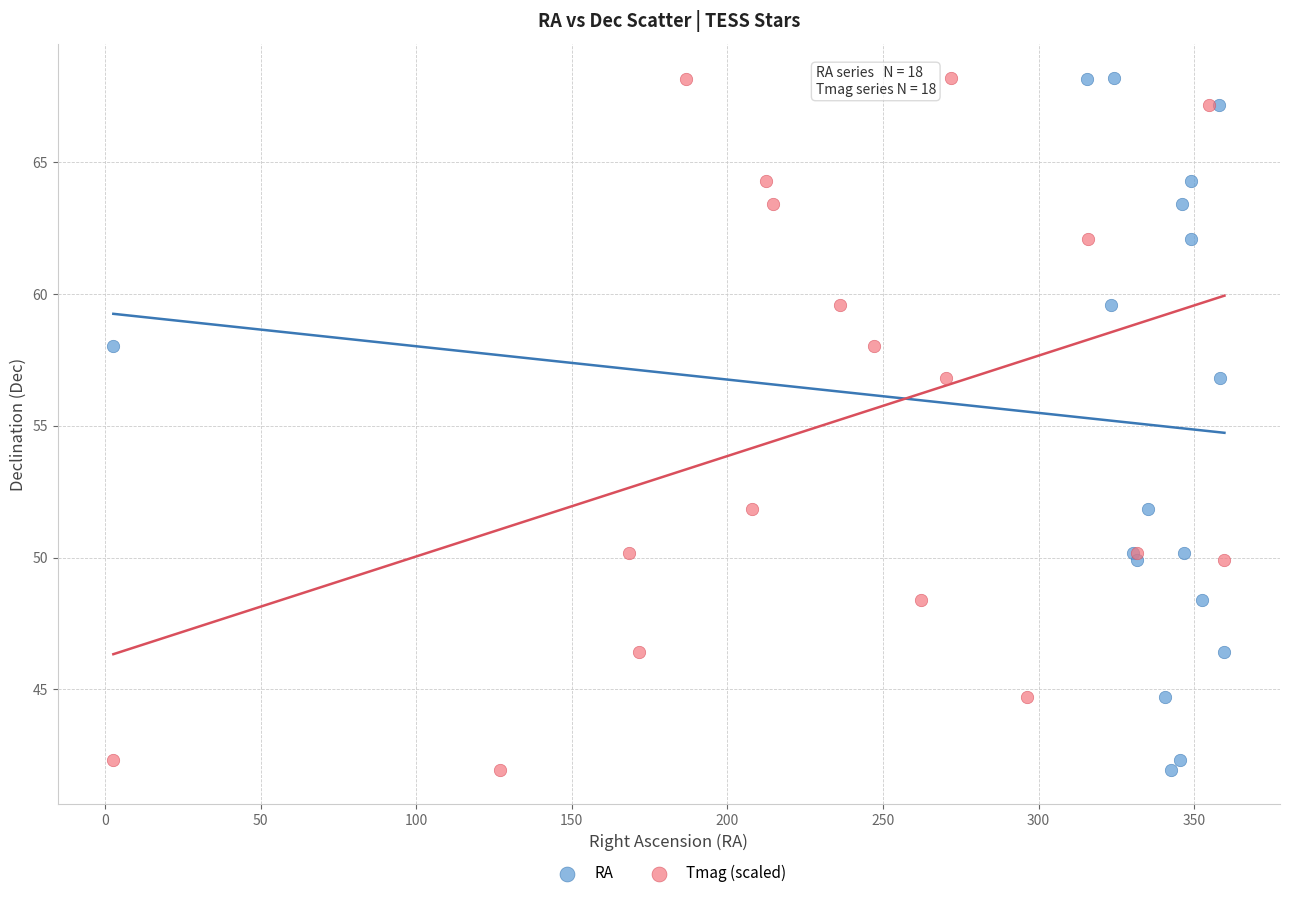

What are all the series names shown in the legend?

RA, Tmag (scaled)